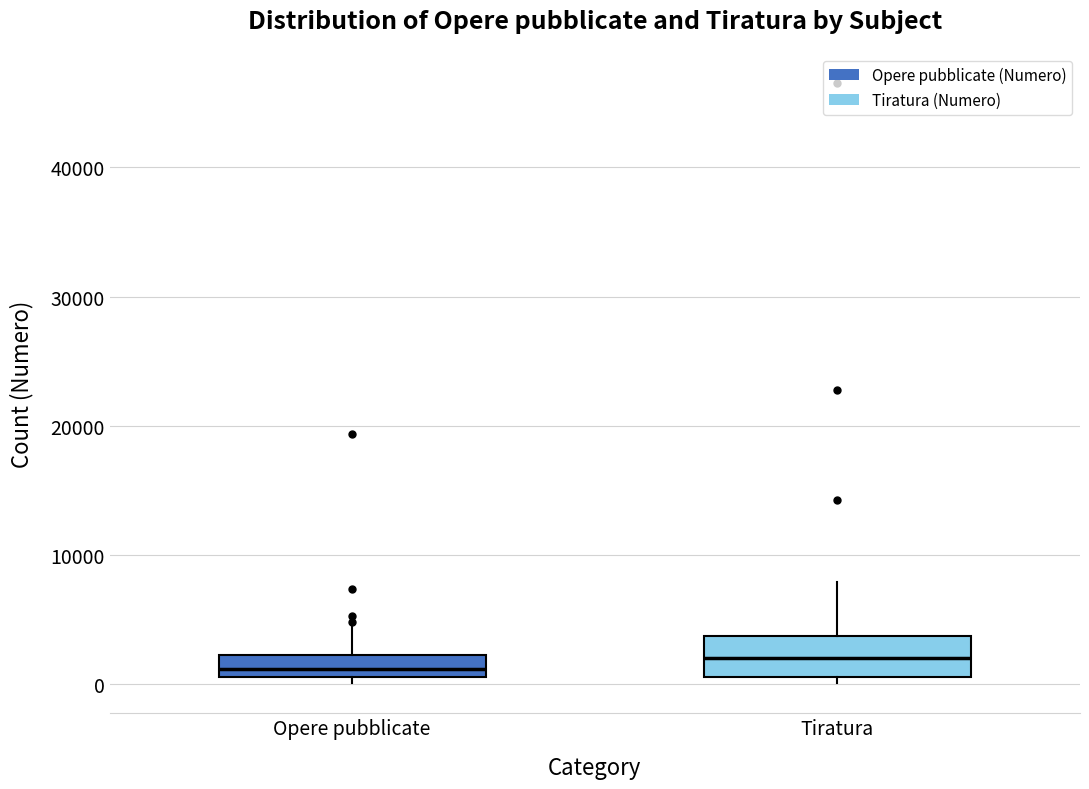

Reading left to right, read every box against the y-axis: the position of its median line, the range the box covers, and the ends of its whiskers. The values are not printed on the chart, so give them approximately, as read against the axis.

Opere pubblicate: median 1000 (inside the box), box 1000 to 2000, whiskers 0 to 5000
Tiratura: median 2000, box 1000 to 4000, whiskers 0 to 8000